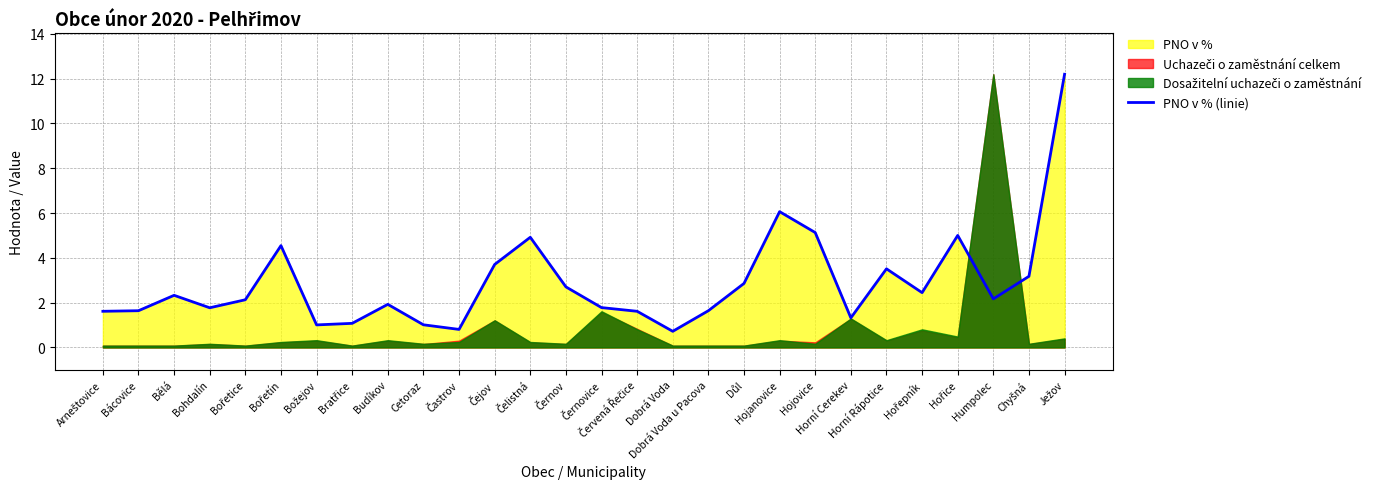

Reading left to right, transcribe all the data shown in this chart.

Arneštovice=1.6	Bácovice=1.6	Bělá=2.3	Bohdalín=1.8	Bořetice=2.1	Bořetín=4.5	Božejov=1.0	Bratřice=1.1	Budíkov=1.9	Cetoraz=1.0	Častrov=0.8	Čejov=3.7	Čelistná=4.9	Černov=2.7	Černovice=1.8	Červená Řečice=1.6	Dobrá Voda=0.7	Dobrá Voda u Pacova=1.6	Důl=2.9	Hojanovice=6.1	Hojovice=5.1	Horní Cerekev=1.3	Horní Rápotice=3.5	Hořepník=2.4	Hořice=5.0	Humpolec=2.2	Chyšná=3.2	Ježov=12.2